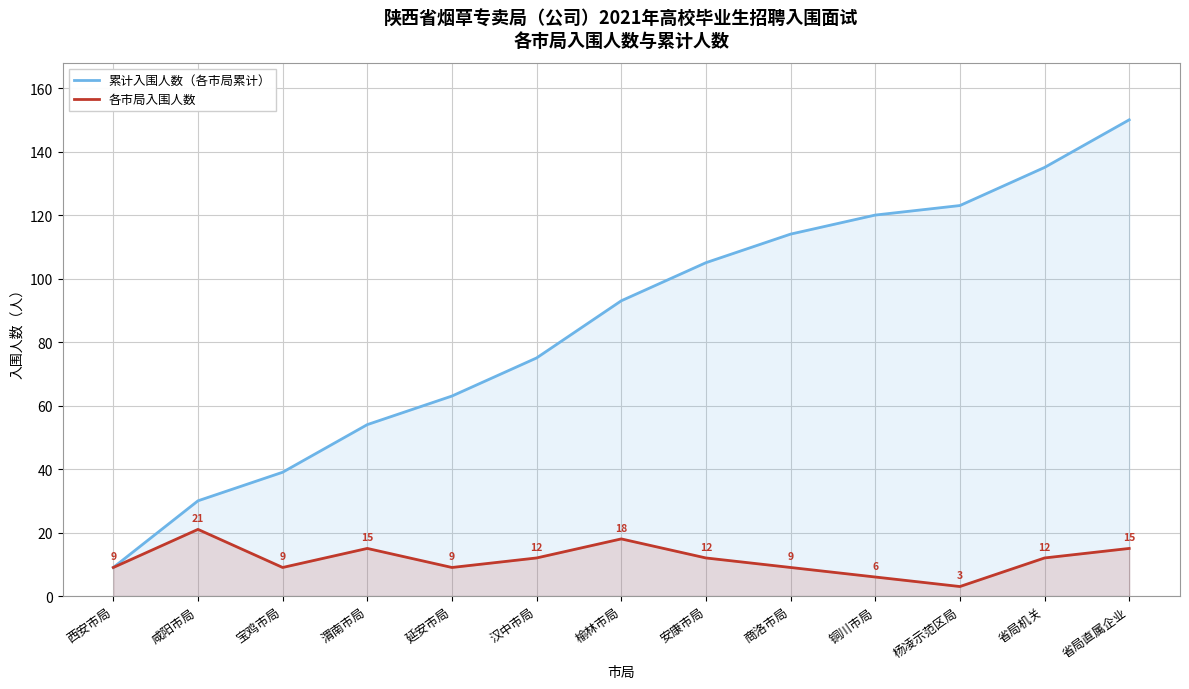

What is the spread (max minus min) of values at 安康市局?

93